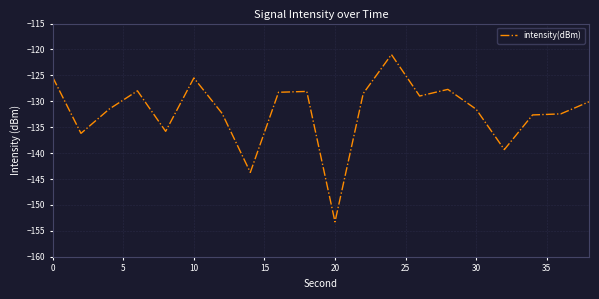

What is the minimum value shown in the chart?

-153.3